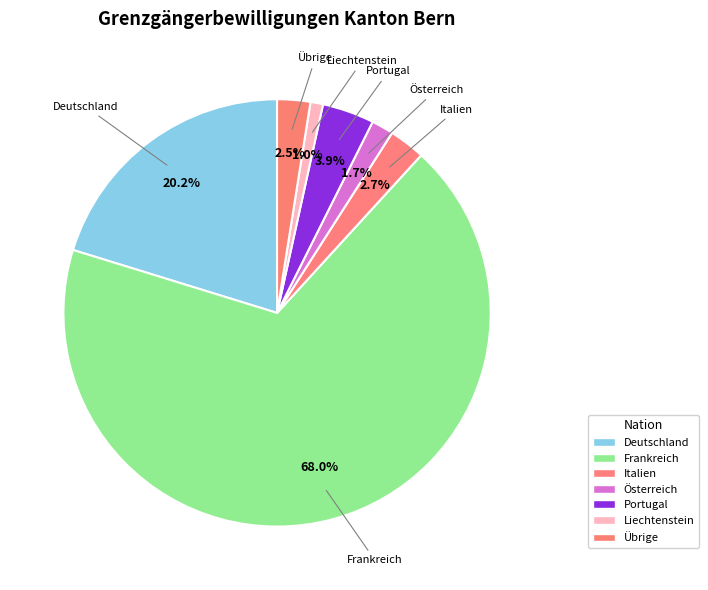

Which slice is the smallest?

Liechtenstein